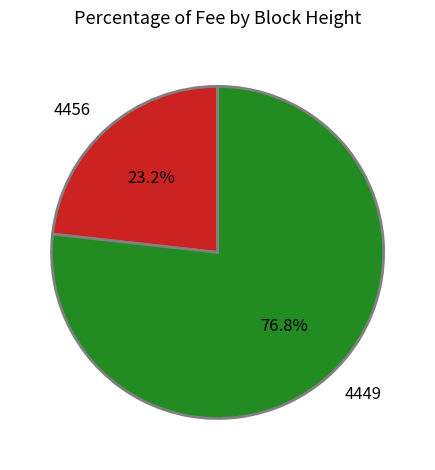

Rank the categories by value from lowest to highest.

4456, 4449